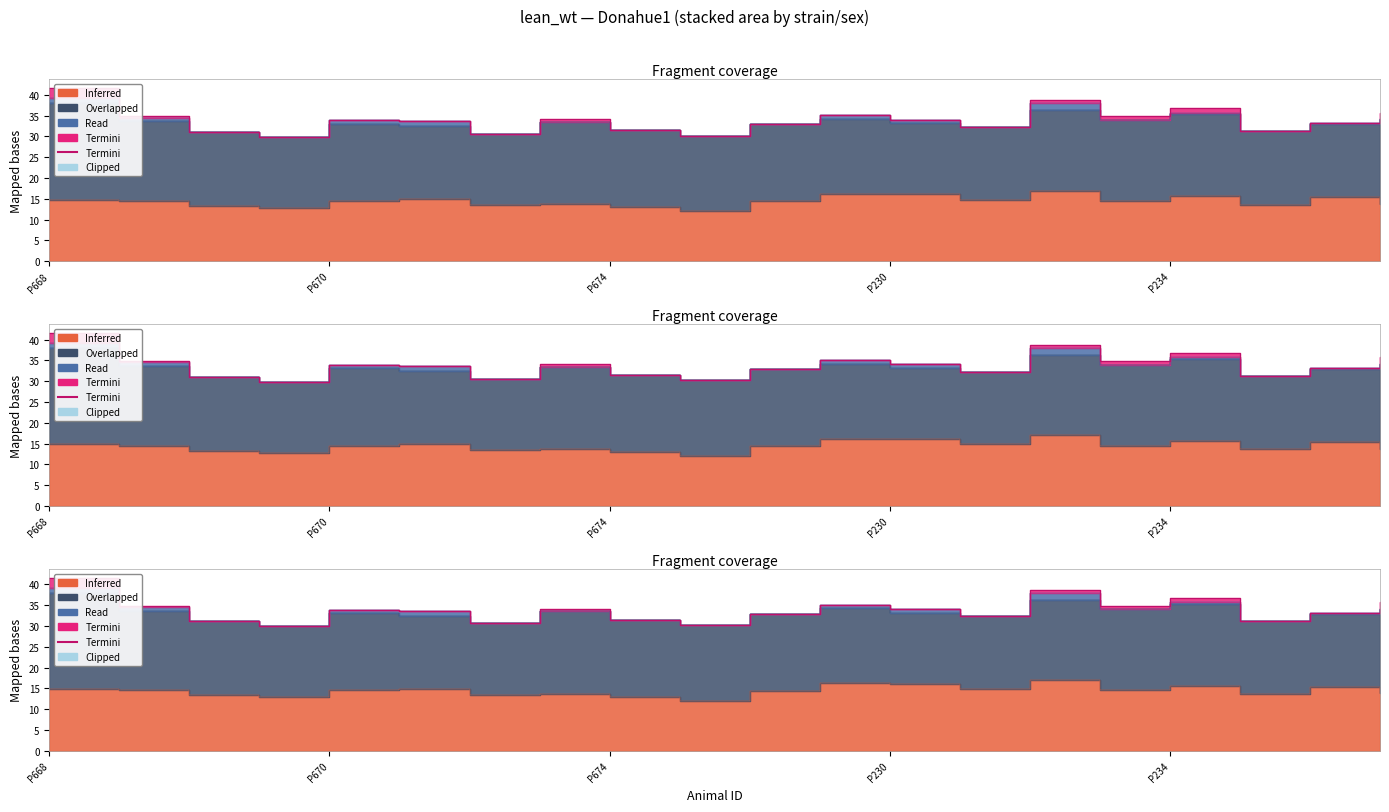

What is the spread (max minus min) of values at P237?

21.5